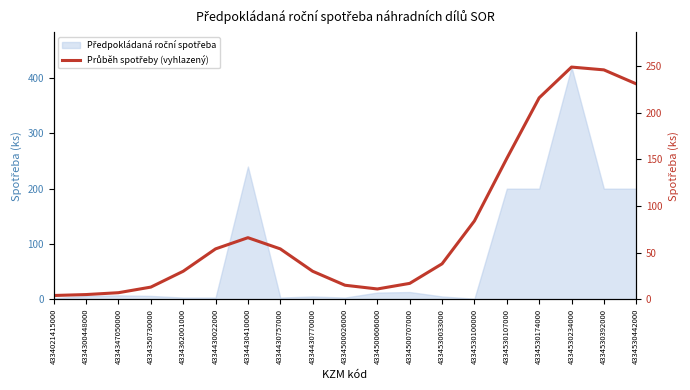

List the labels in order of value, smallest first.

4334021415000, 4334300448000, 4334347050000, 4334500606000, 4334350730000, 4334500026000, 4334500707000, 4334362001000, 4334430770000, 4334530033000, 4334430022000, 4334430757000, 4334430410000, 4334530100000, 4334530107000, 4334530174000, 4334530442000, 4334530392000, 4334530234000